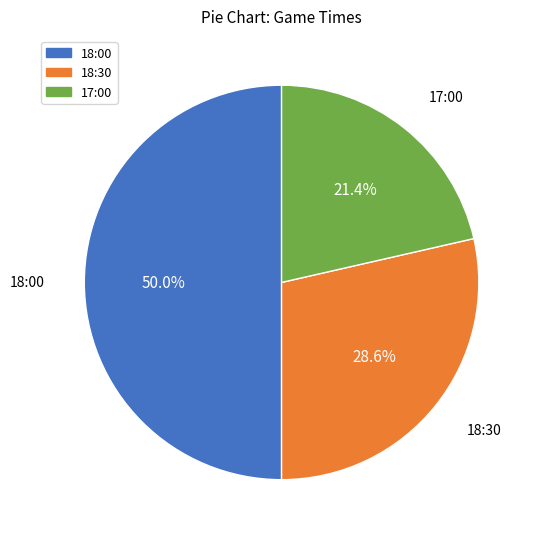

Which slice is the smallest?

17:00